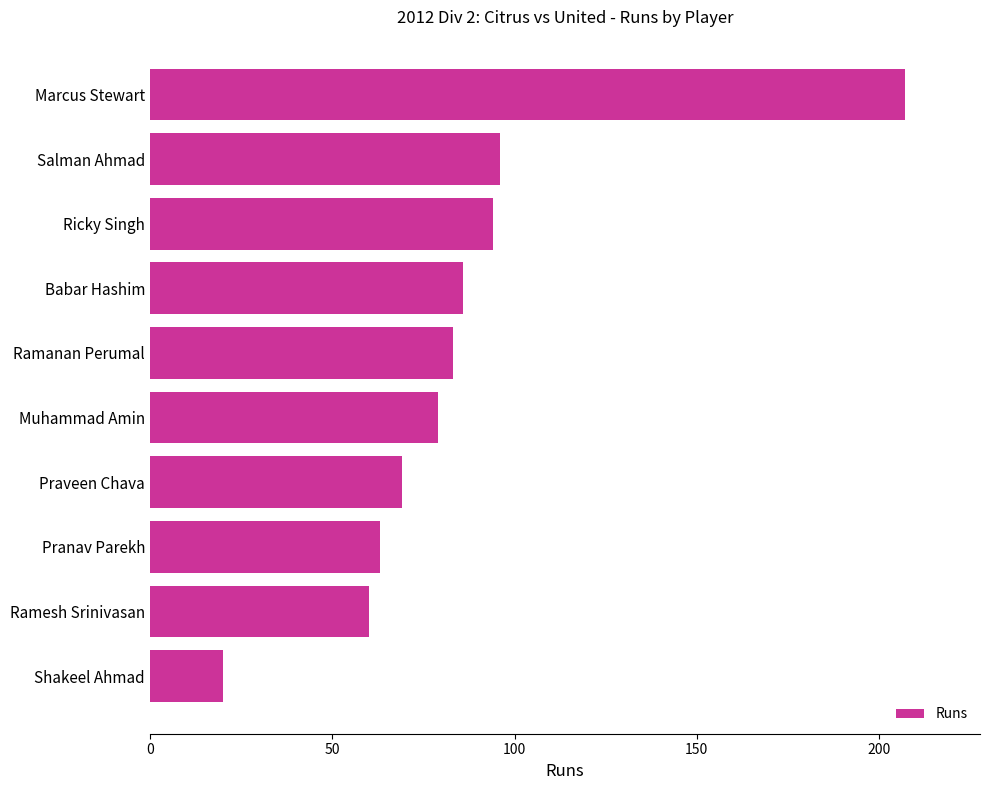

List the labels in order of value, largest first.

Marcus Stewart, Salman Ahmad, Ricky Singh, Babar Hashim, Ramanan Perumal, Muhammad Amin, Praveen Chava, Pranav Parekh, Ramesh Srinivasan, Shakeel Ahmad